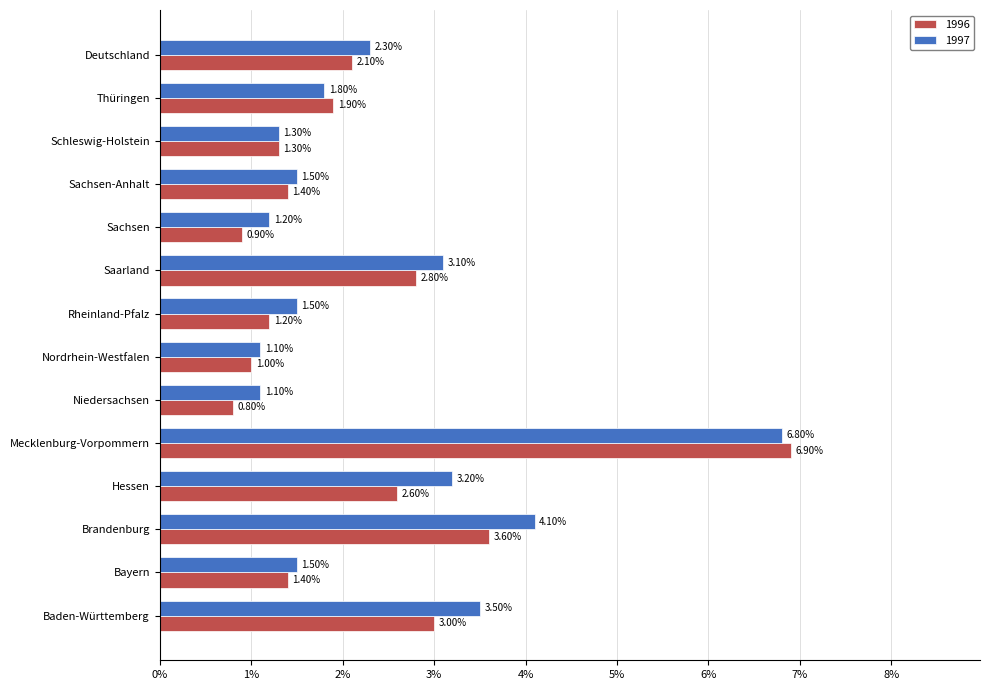

At which category does the chart reach its minimum across all series?

Niedersachsen